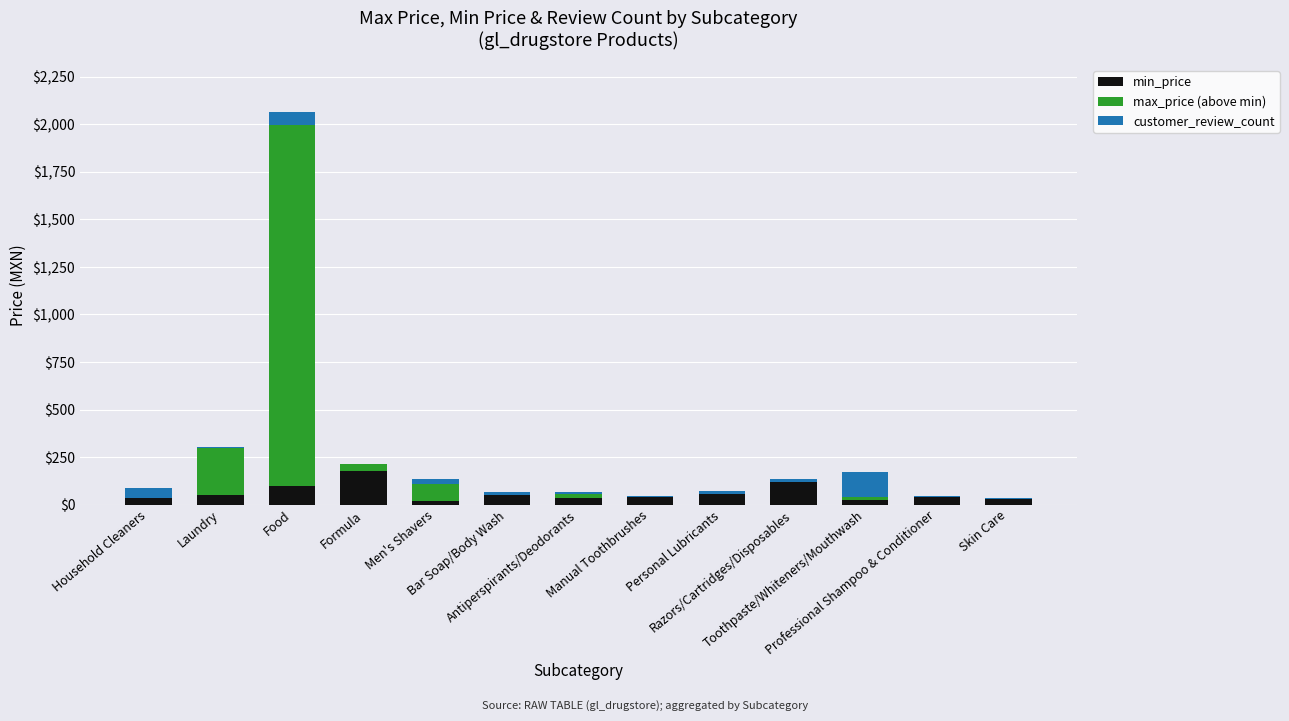

What is the maximum value for min_price?

177.7